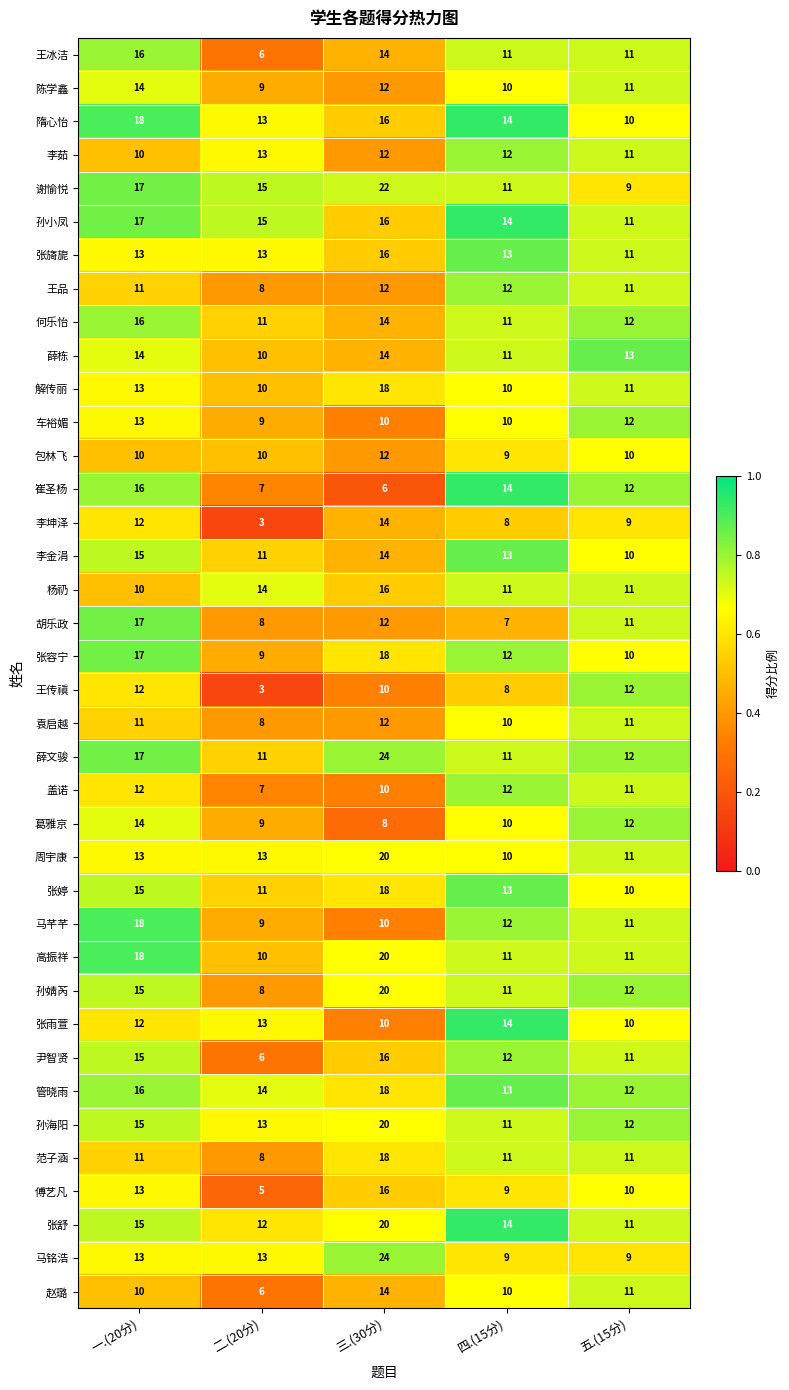

What is the average value of the 王冰洁 series?

12